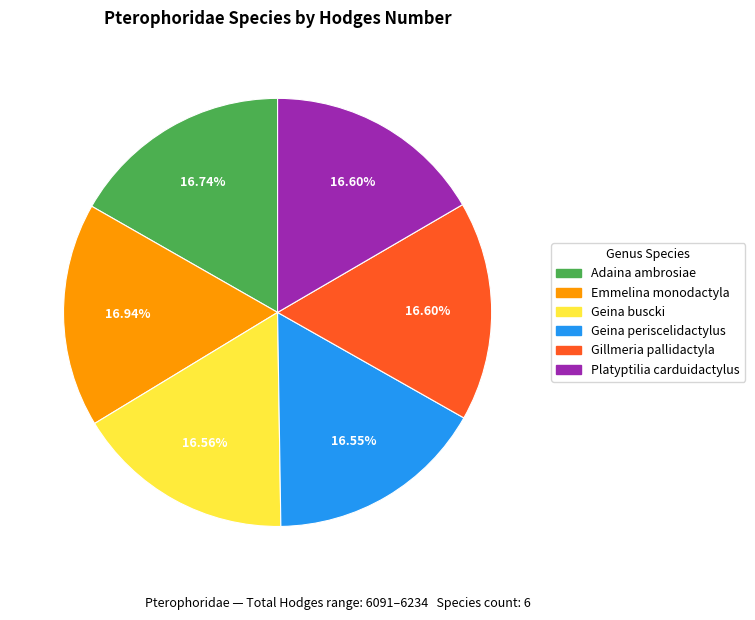

Is there a majority slice in this chart?

No